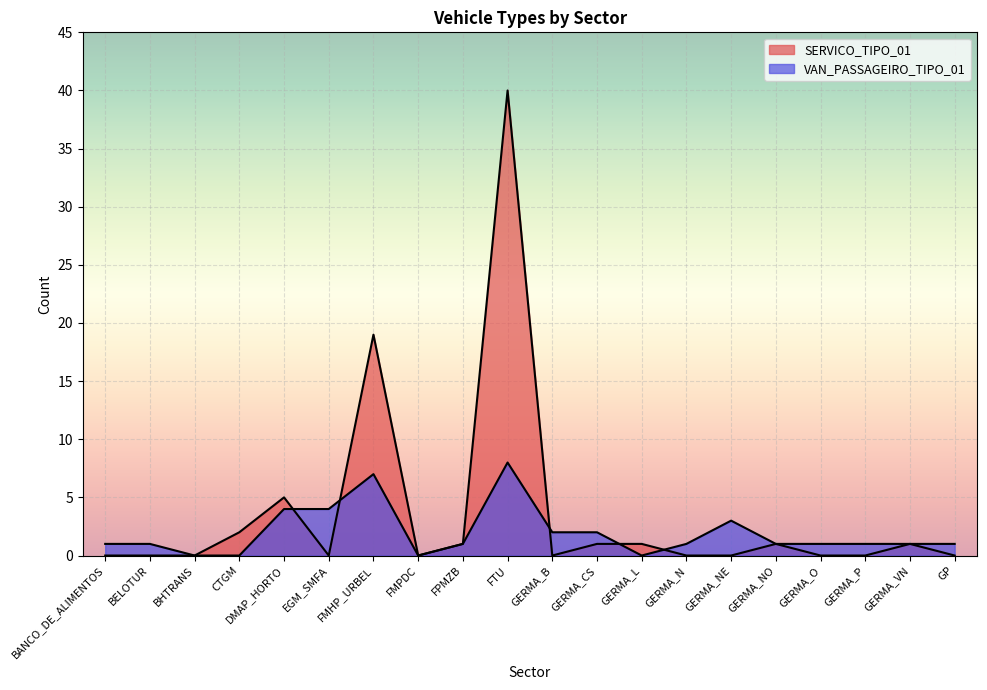

Reading left to right, what are all the values shown in this chart?

SERVICO_TIPO_01: 0	0	0	2	5	0	19	0	1	40	0	1	1	0	0	1	0	0	1	0
VAN_PASSAGEIRO_TIPO_01: 1	1	0	0	4	4	7	0	1	8	2	2	0	1	3	1	1	1	1	1